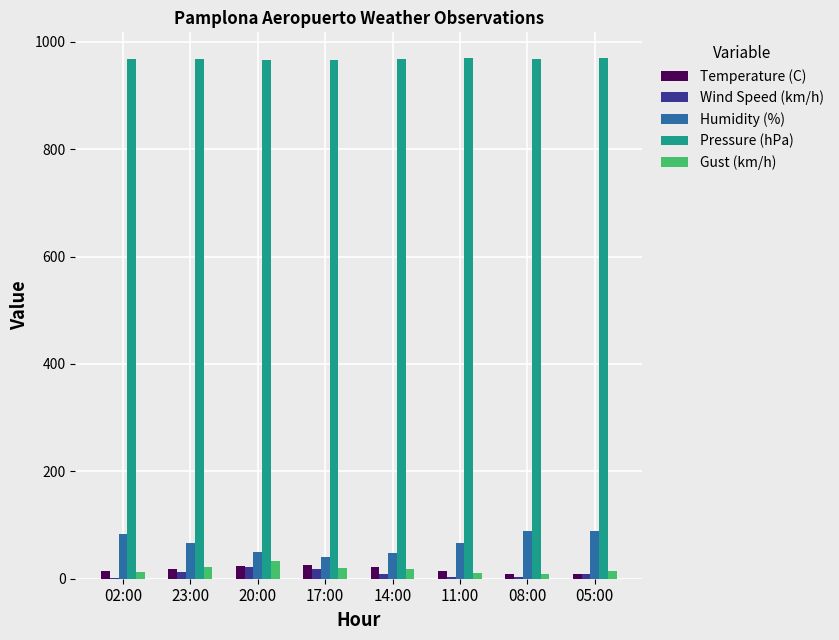

The Humidity (%) series shows 88.3 at 05:00. True or false?

True